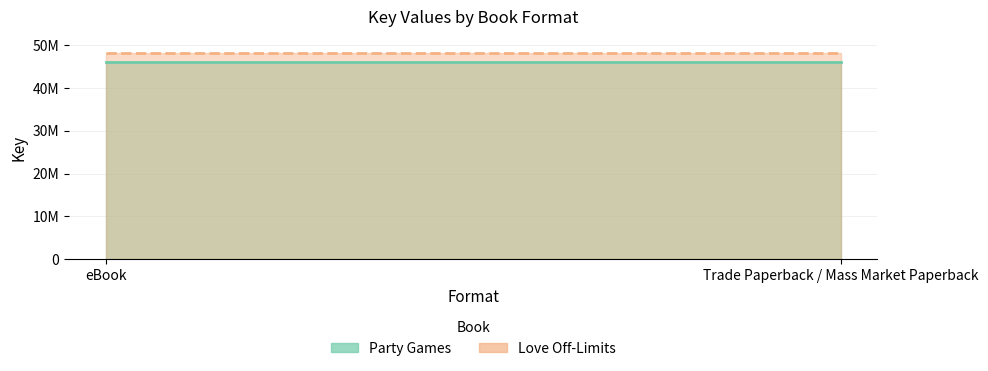

The value of Love Off-Limits at Trade Paperback / Mass Market Paperback is 13382121. True or false?

False